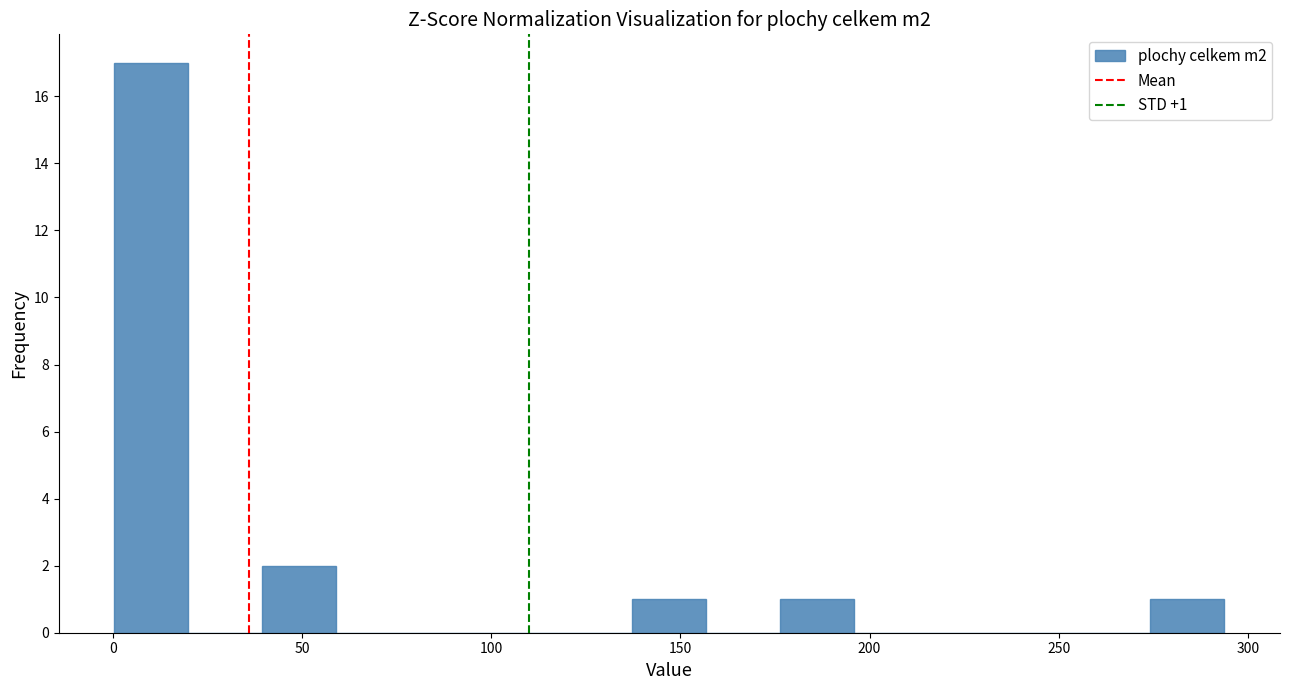

Around what value on the x-axis is the tallest bar? Give the approximate position of its centre, as read against the axis.

10